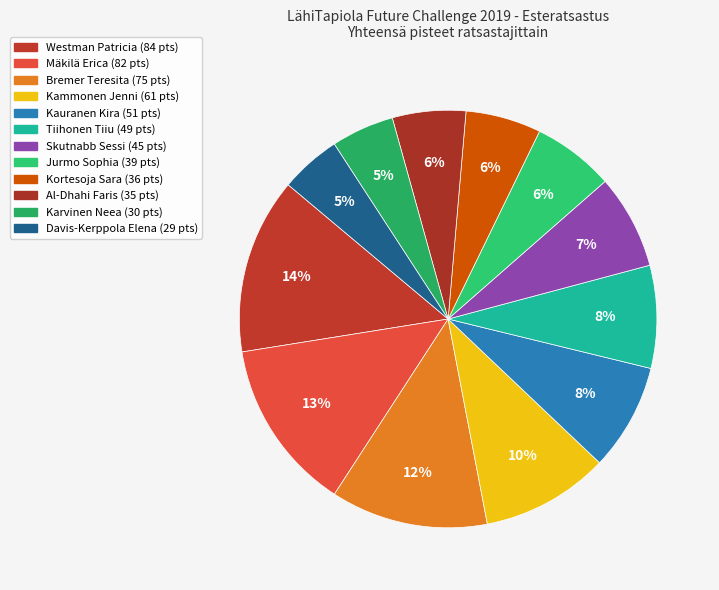

How many slices are in this pie chart?

12